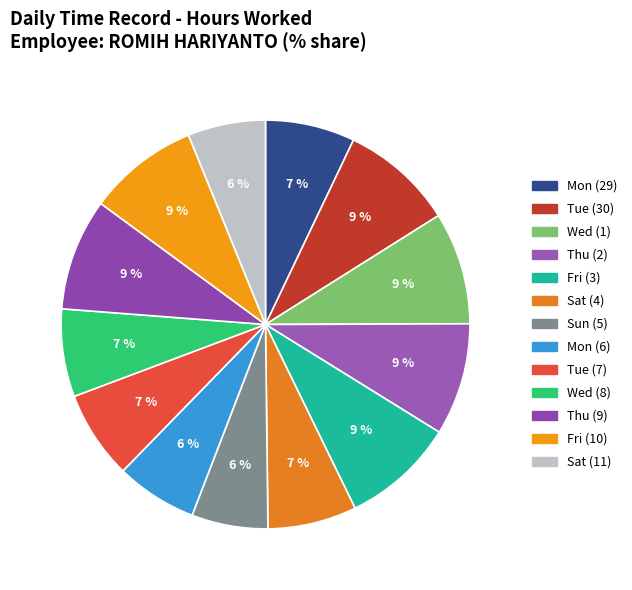

What is the smallest slice in the pie chart?

Sun (5)